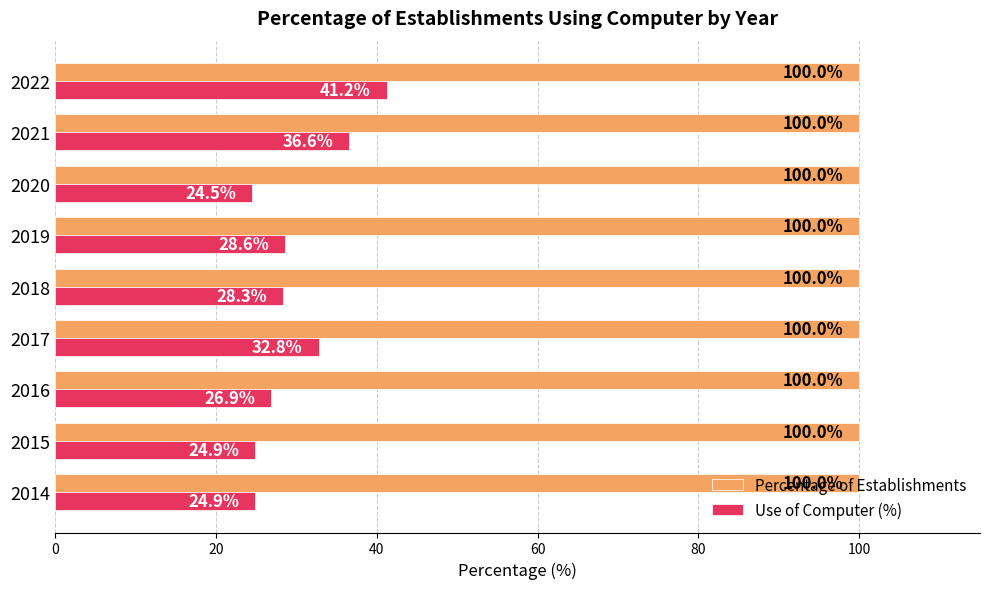

List the series in order of their peak value, lowest first.

Use of Computer (%), Percentage of Establishments